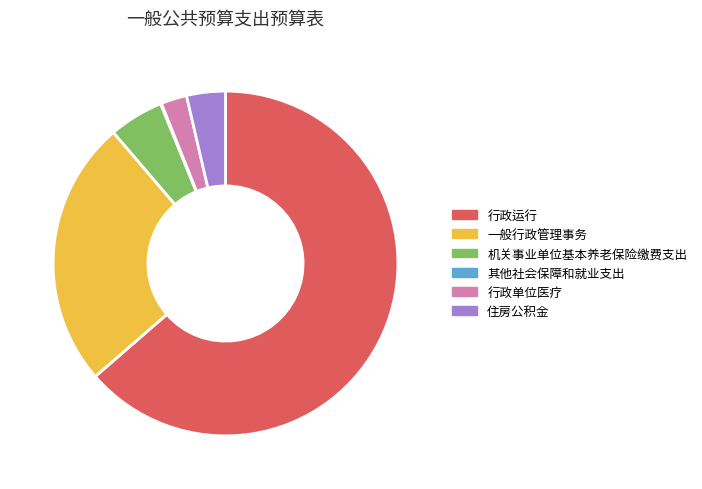

Is it true that 行政运行 is 64% of the pie?

True